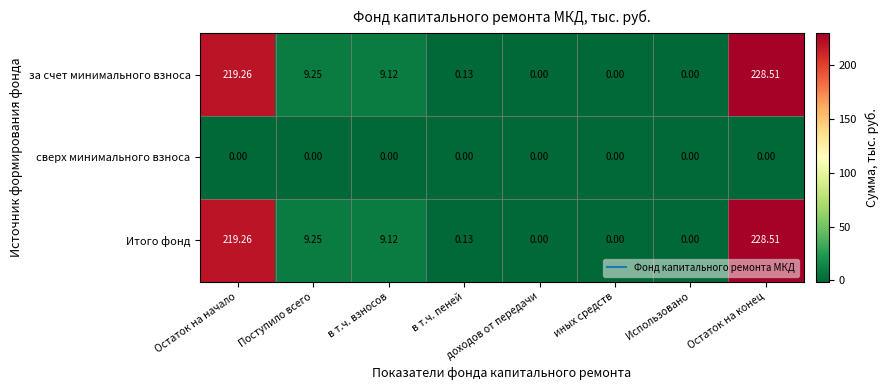

What is the spread (max minus min) of values at Остаток на начало?

219.3